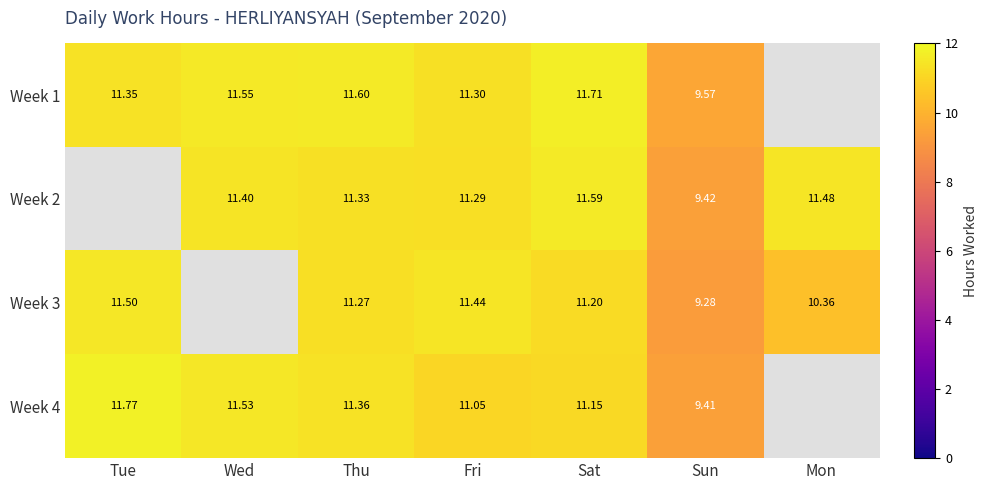

Rank the series at Sun from lowest to highest value.

Week 3, Week 4, Week 2, Week 1